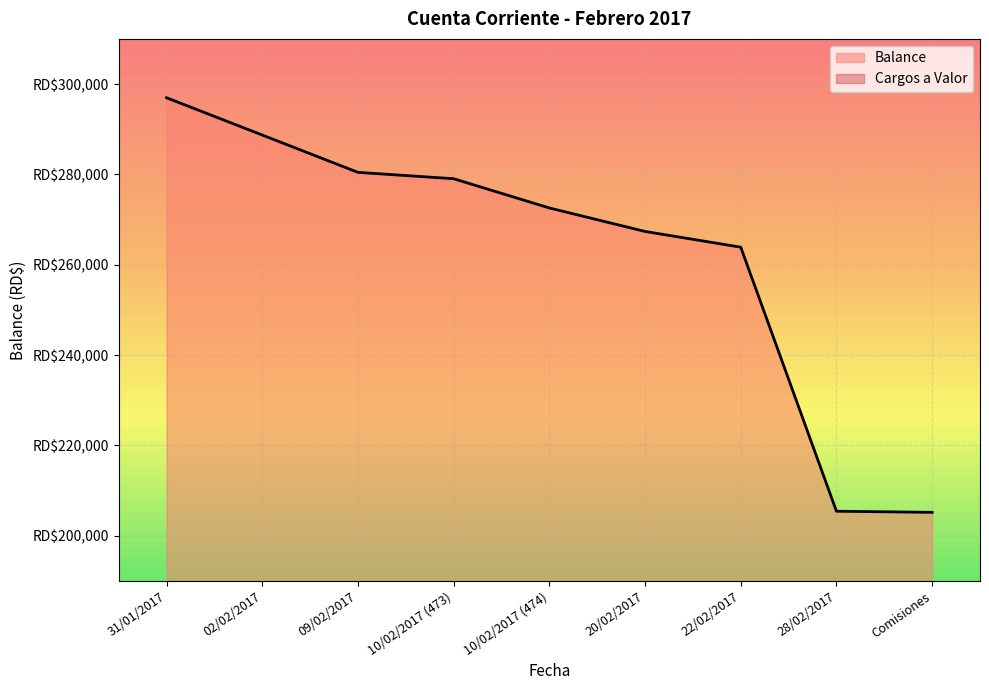

Rank the categories by value from highest to lowest.

31/01/2017, 02/02/2017, 09/02/2017, 10/02/2017 (473), 10/02/2017 (474), 20/02/2017, 22/02/2017, 28/02/2017, Comisiones